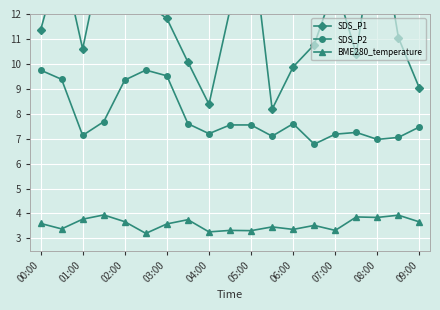

True or false: SDS_P2 and BME280_temperature intersect in this chart.

False